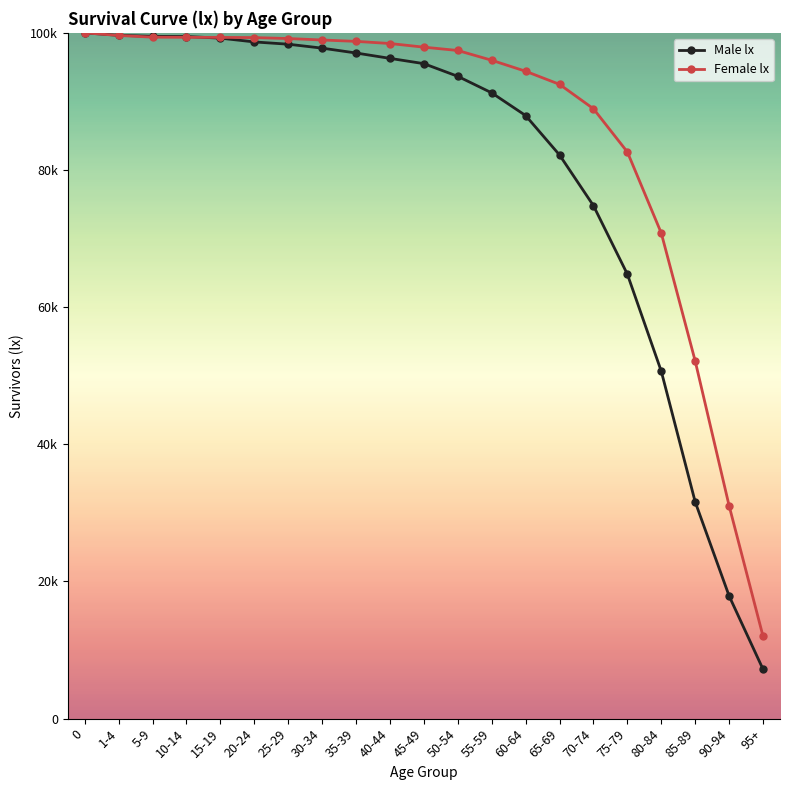

List the series in order of their overall mean, lowest first.

Male lx, Female lx